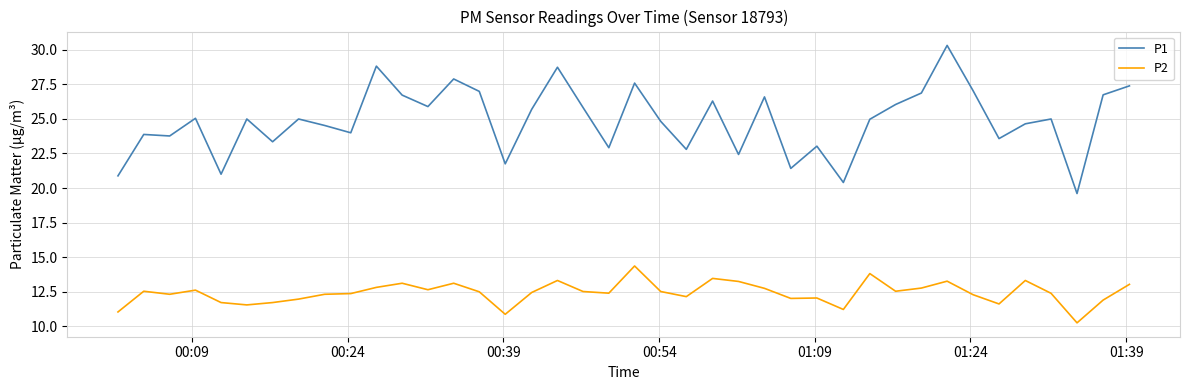

Which series has the widest spread of values?

P1